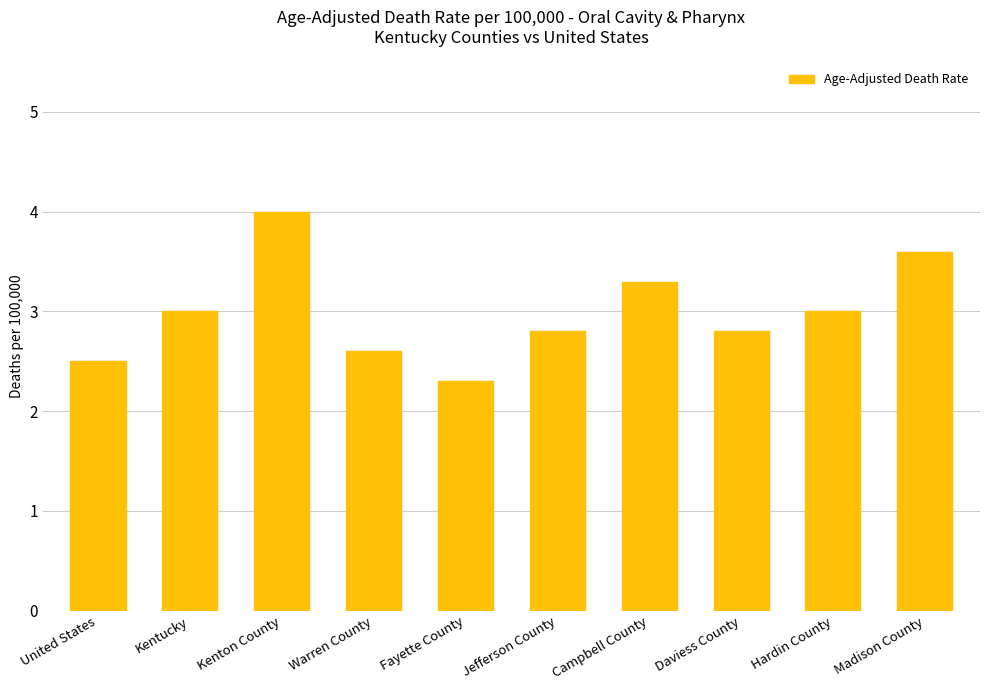

Reading right to left, what are all the values shown in this chart?

3.6	3.0	2.8	3.3	2.8	2.3	2.6	4.0	3.0	2.5